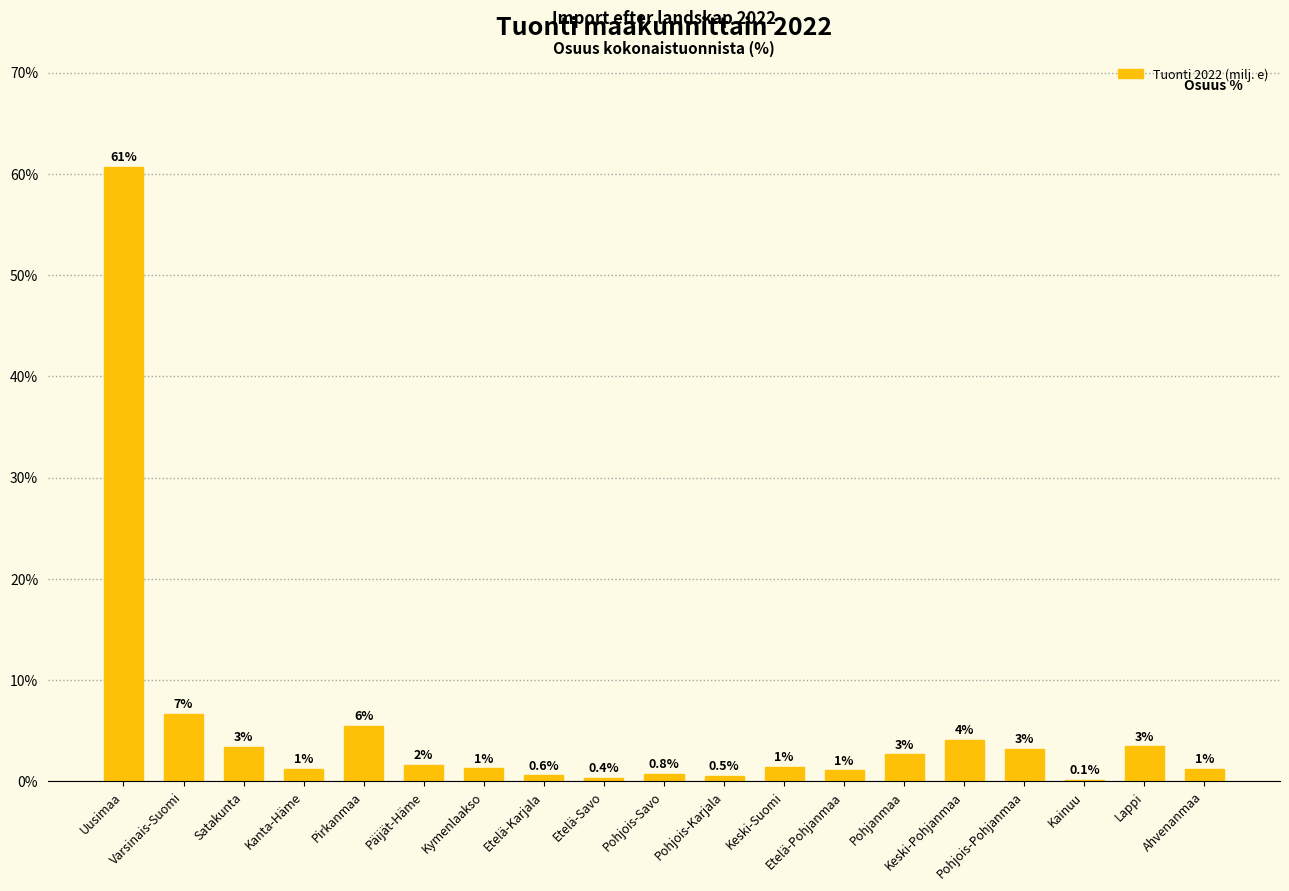

What is the smallest value displayed?

0.1